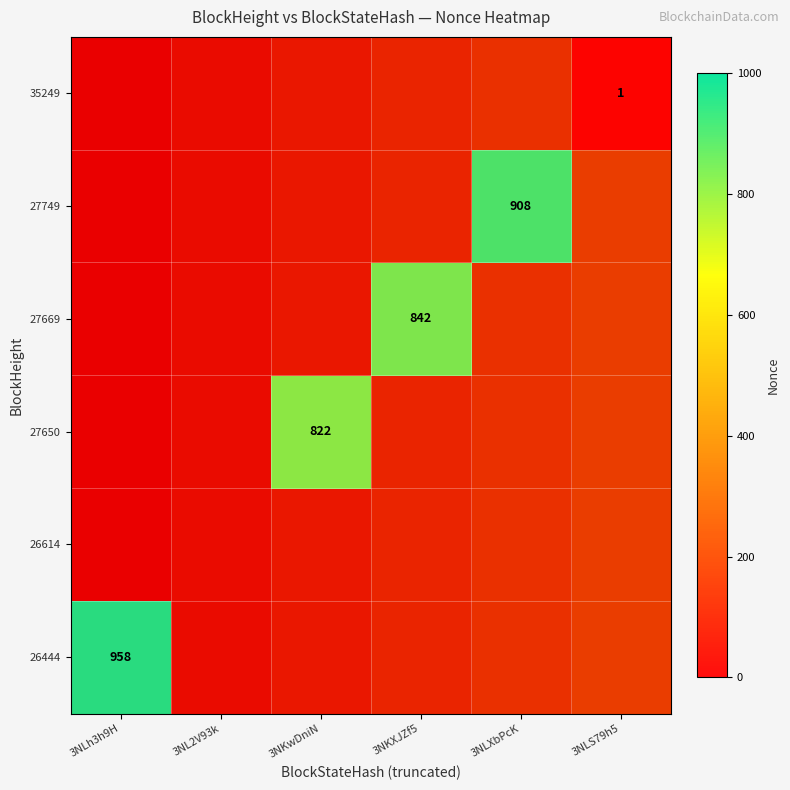

Rank the categories by 27749 value from highest to lowest.

3NLh3h9H, 3NL2V93k, 3NKwDniN, 3NKXJZf5, 3NLXbPcK, 3NLS79h5